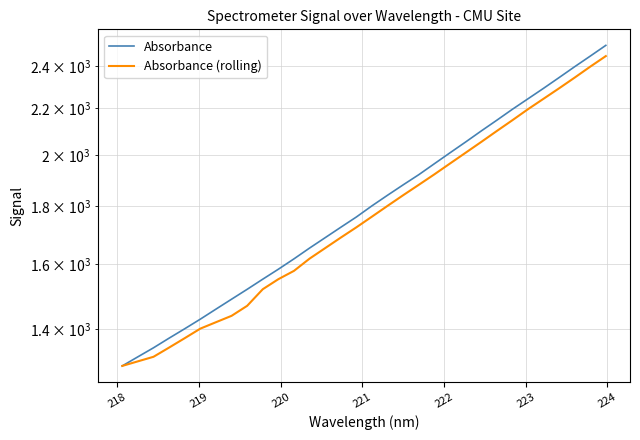

The Absorbance series shows 3442.9 at 22. True or false?

False